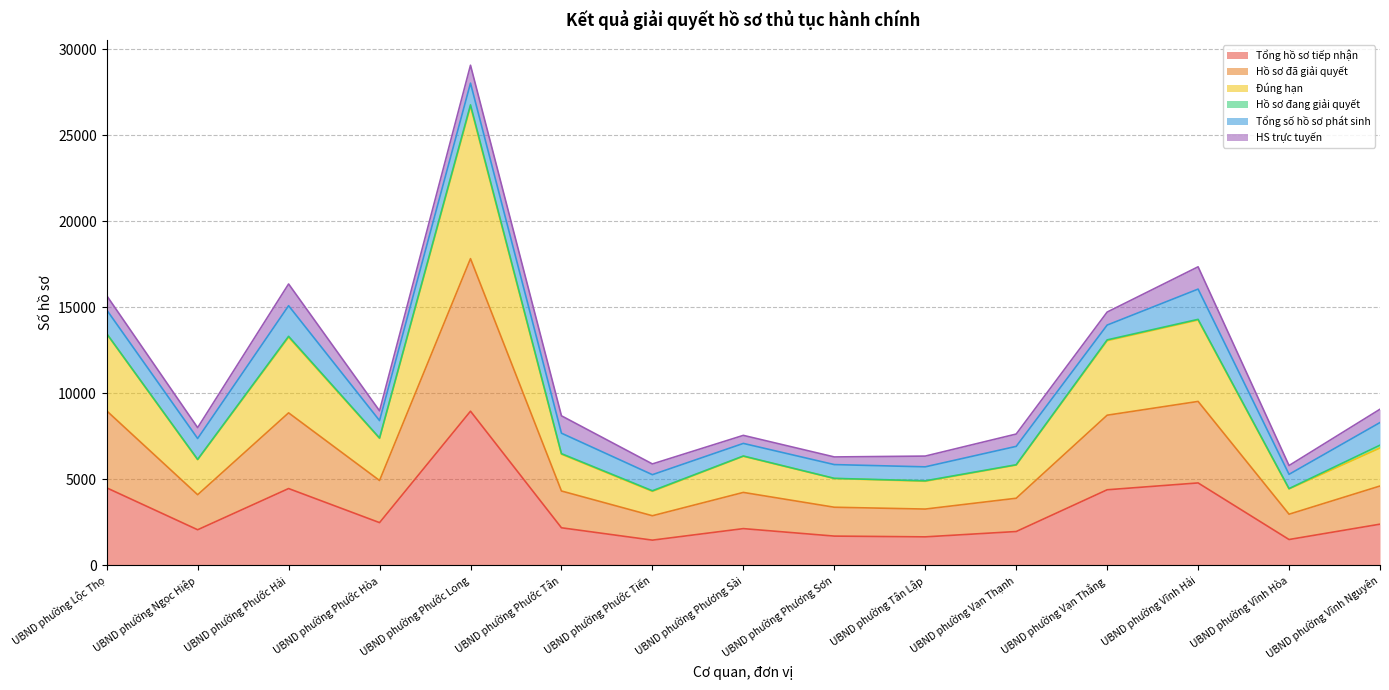

What is the total value across all series at UBND phường Lộc Thọ?

15677